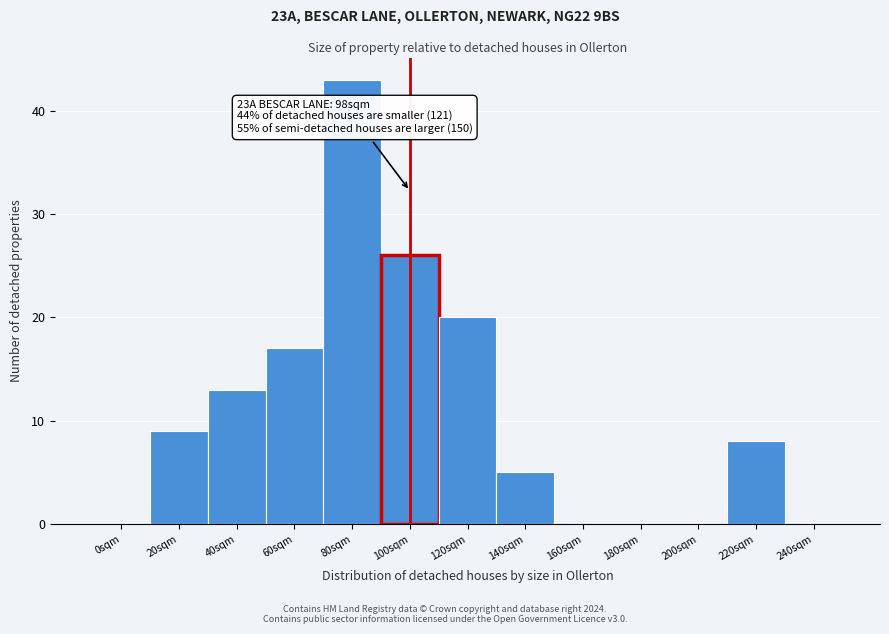

Reading right to left, what are all the values shown in this chart?

240sqm=0	220sqm=8	200sqm=0	180sqm=0	160sqm=0	140sqm=5	120sqm=20	100sqm=26	80sqm=43	60sqm=17	40sqm=13	20sqm=9	0sqm=0